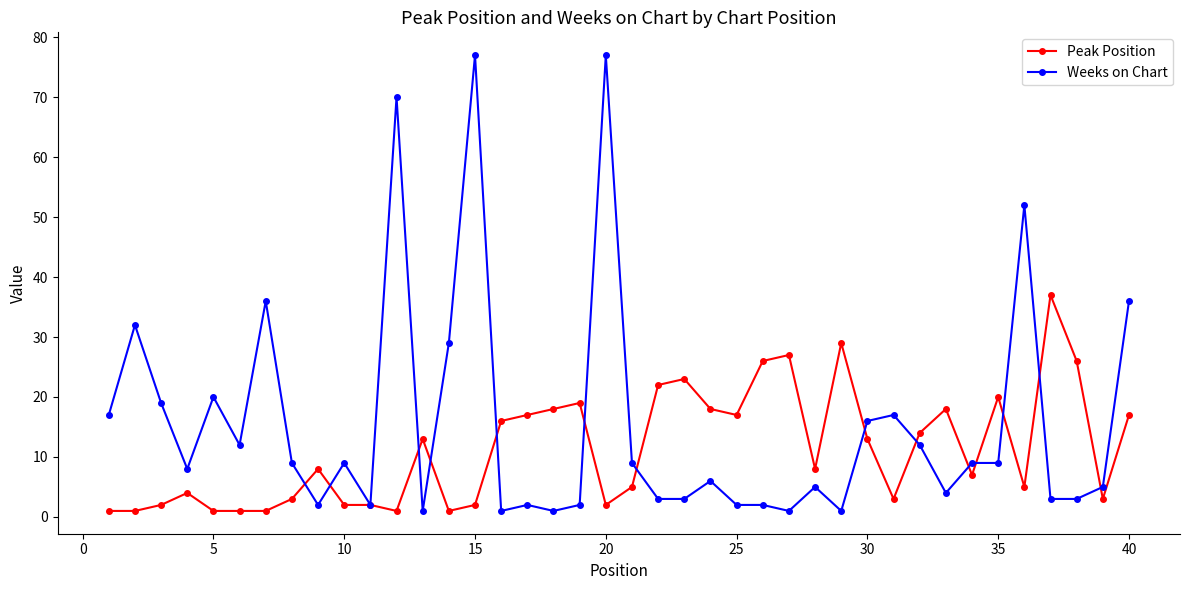

Which series has the largest range (max minus min)?

Weeks on Chart